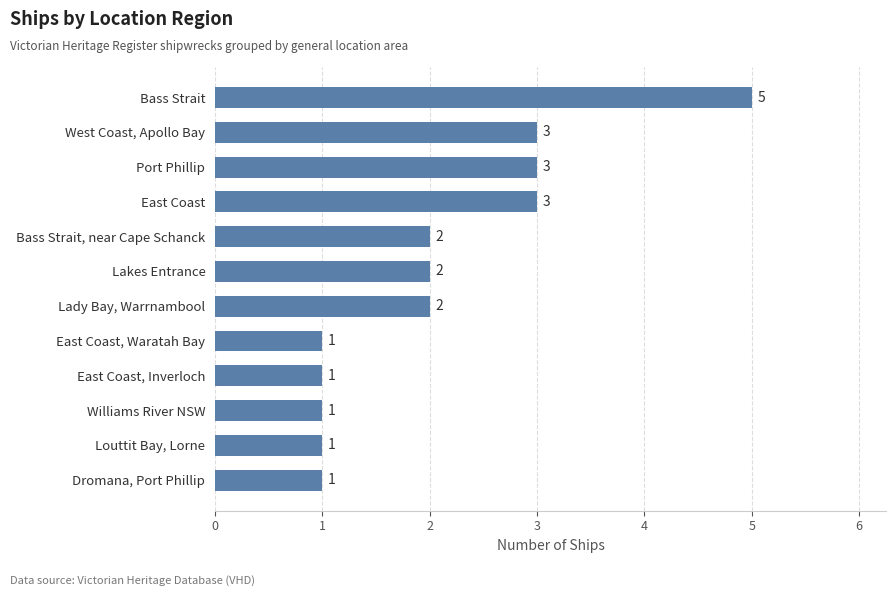

What is the ratio of the value at Williams River NSW to the value at Dromana, Port Phillip?

1.0